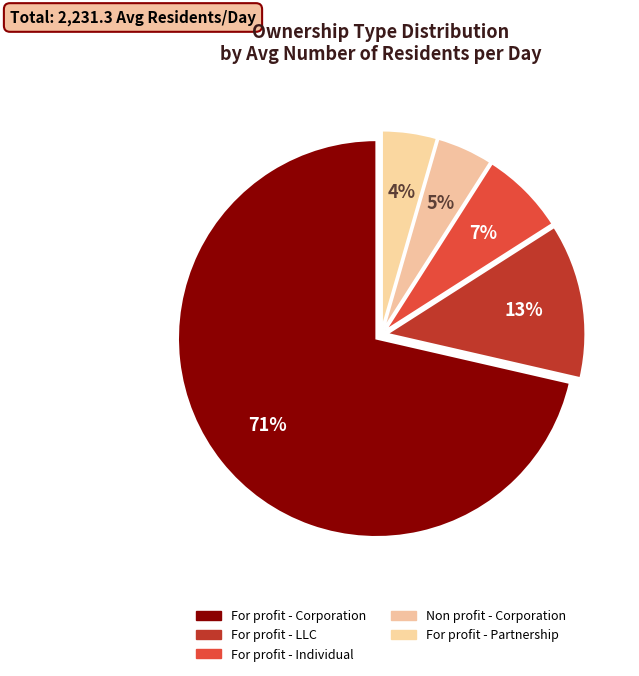

How many segments does this pie chart have?

5